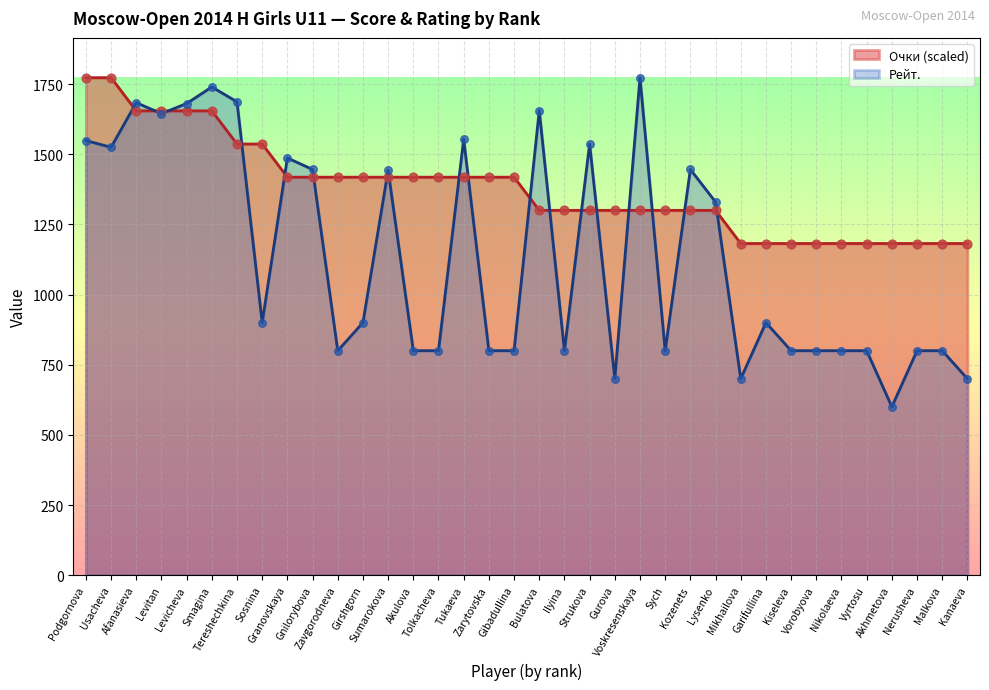

Is the value of Рейт. at Bulatova greater than the value of Очки at Tukaeva?

Yes